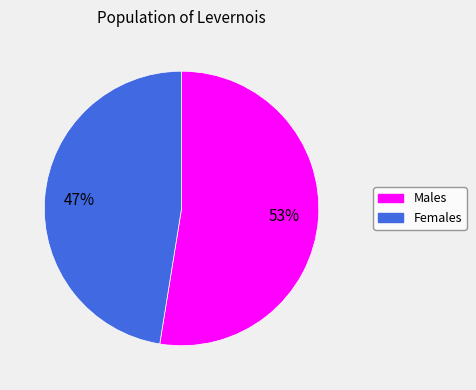

To the nearest percent, what is the average slice percentage?

50%